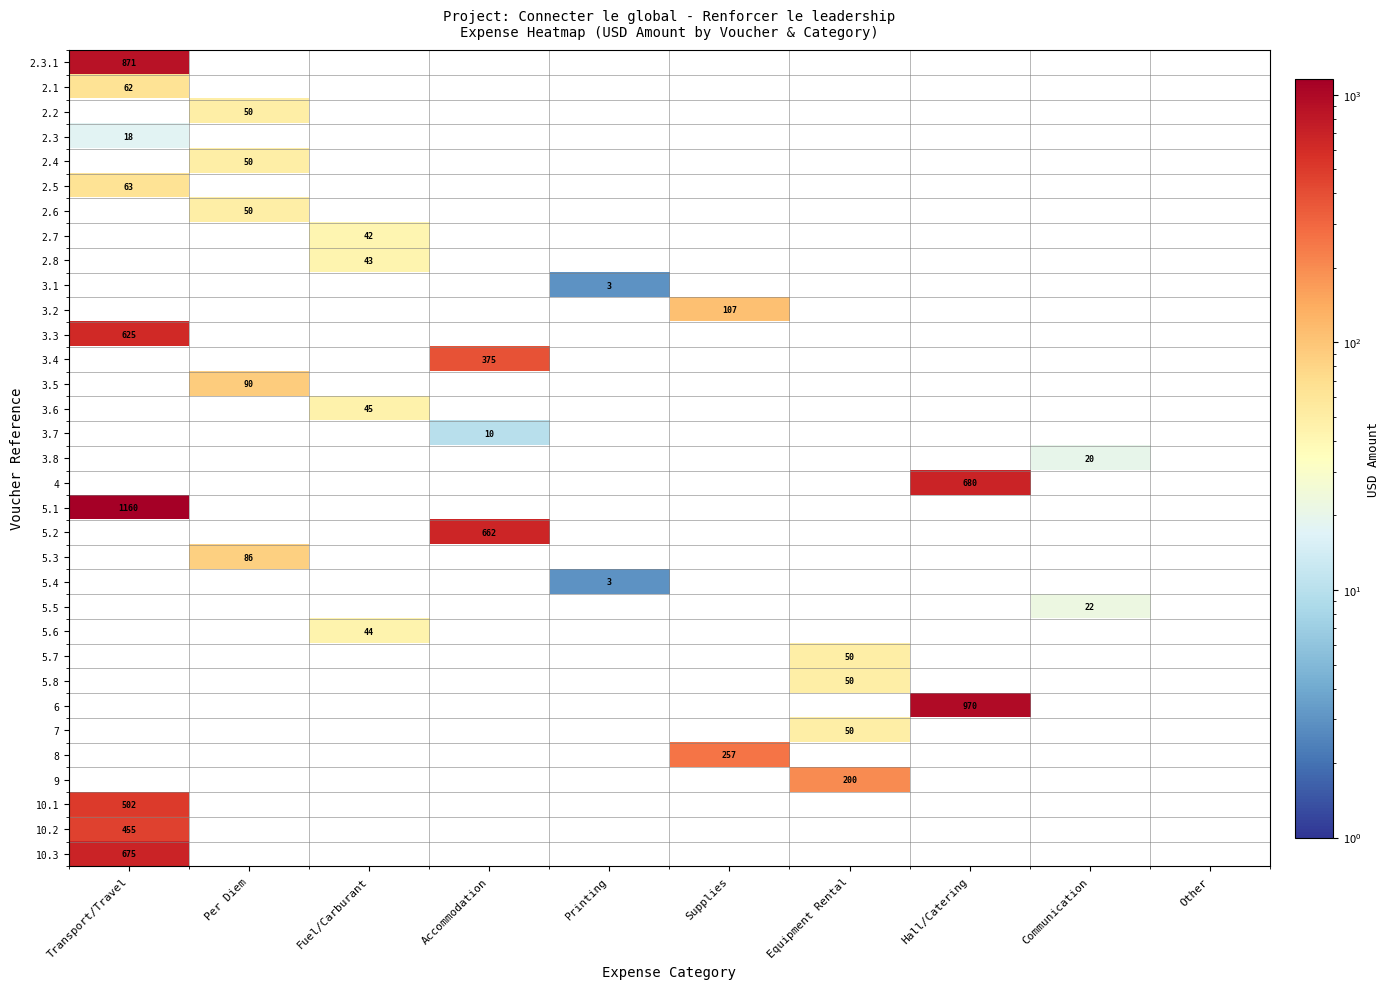

The 3.3 series shows 625.0 at Transport/Travel. True or false?

True